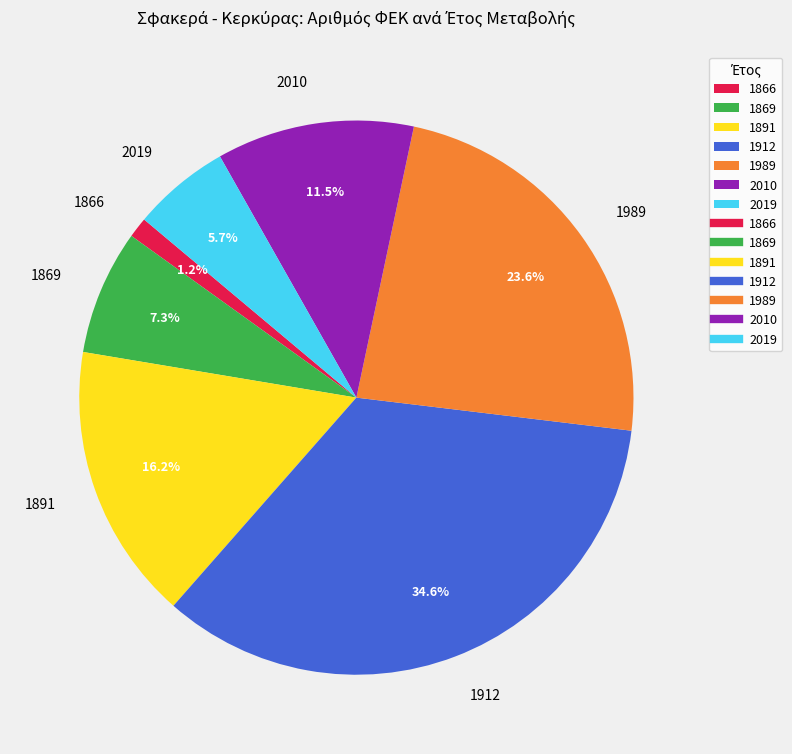

Rank the categories by value from highest to lowest.

1912, 1989, 1891, 2010, 1869, 2019, 1866